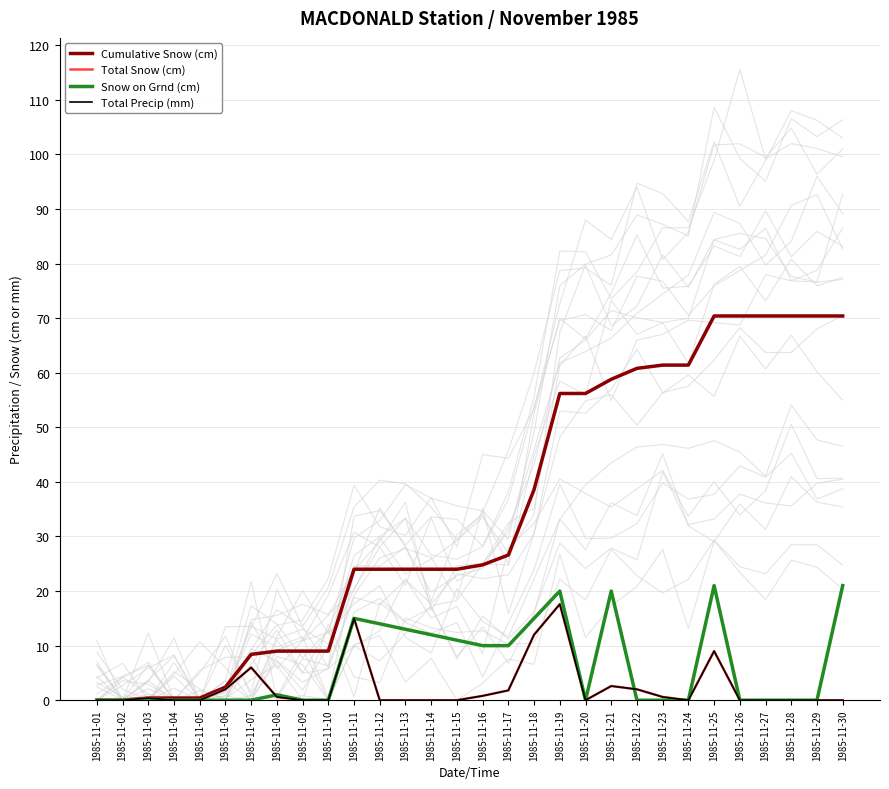

At which label is Snow on Grnd (cm) closest to 10?

1985-11-16